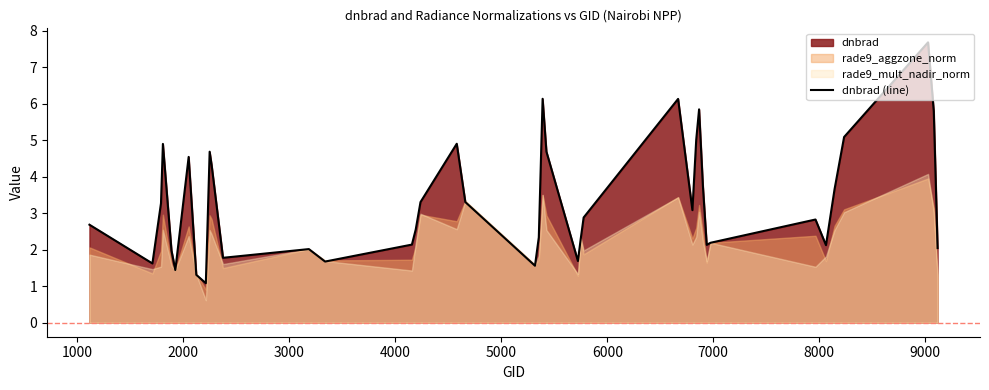

What is the greatest value displayed?

7.7